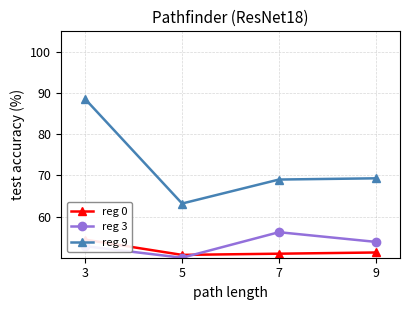

Is this an area chart (filled region under the line)?

No